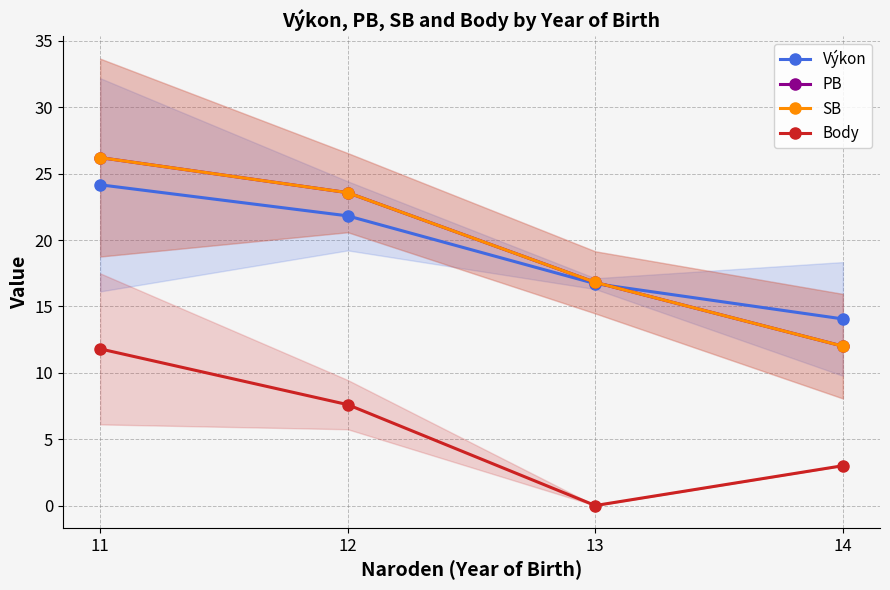

What is the difference between the maximum and minimum values in the SB series?

14.2